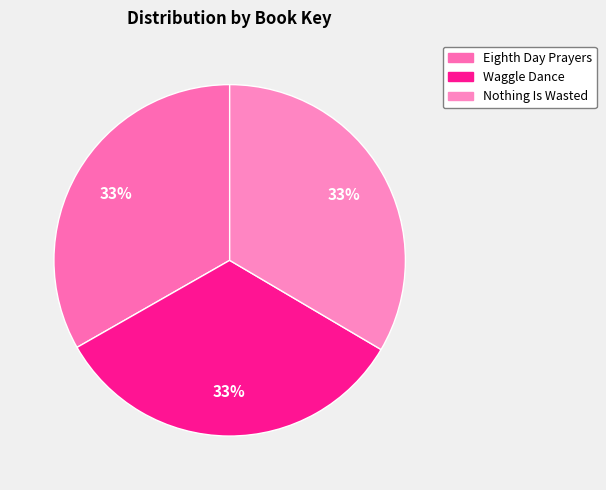

Which has a higher value, Nothing Is Wasted or Eighth Day Prayers?

Nothing Is Wasted